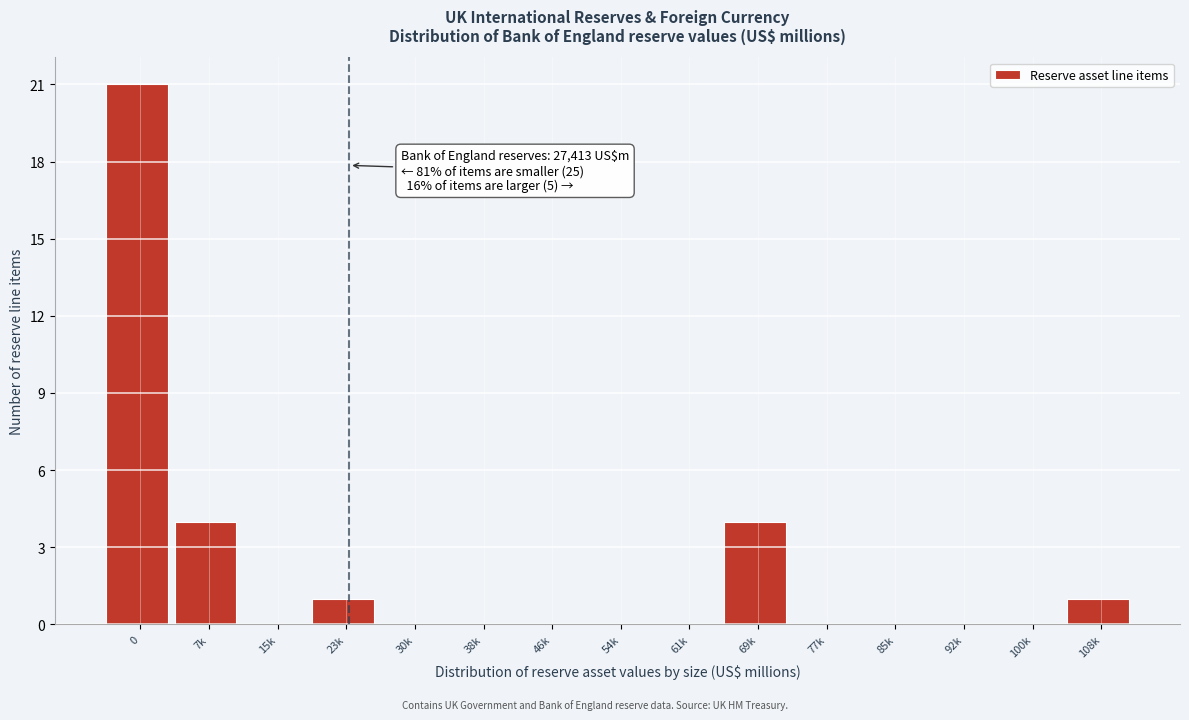

Reading left to right, transcribe all the data shown in this chart.

0=21	7k=4	15k=0	23k=1	30k=0	38k=0	46k=0	54k=0	61k=0	69k=4	77k=0	85k=0	92k=0	100k=0	108k=1